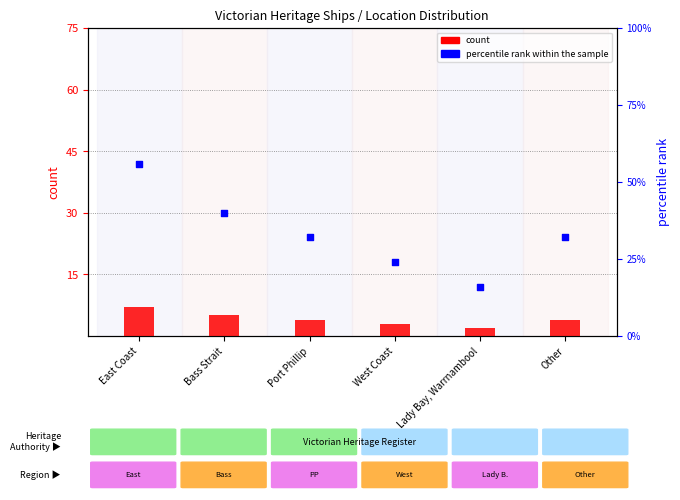

Which series contains the highest Y value?

percentile rank within the sample